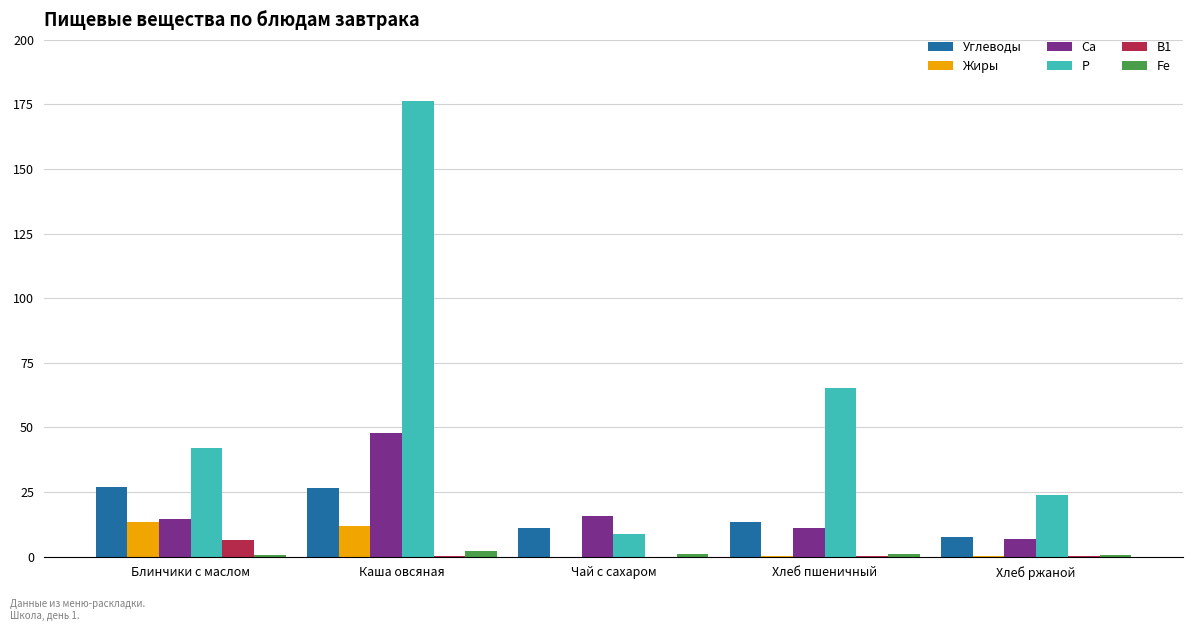

At which category is the sum across all series the highest?

Каша овсяная